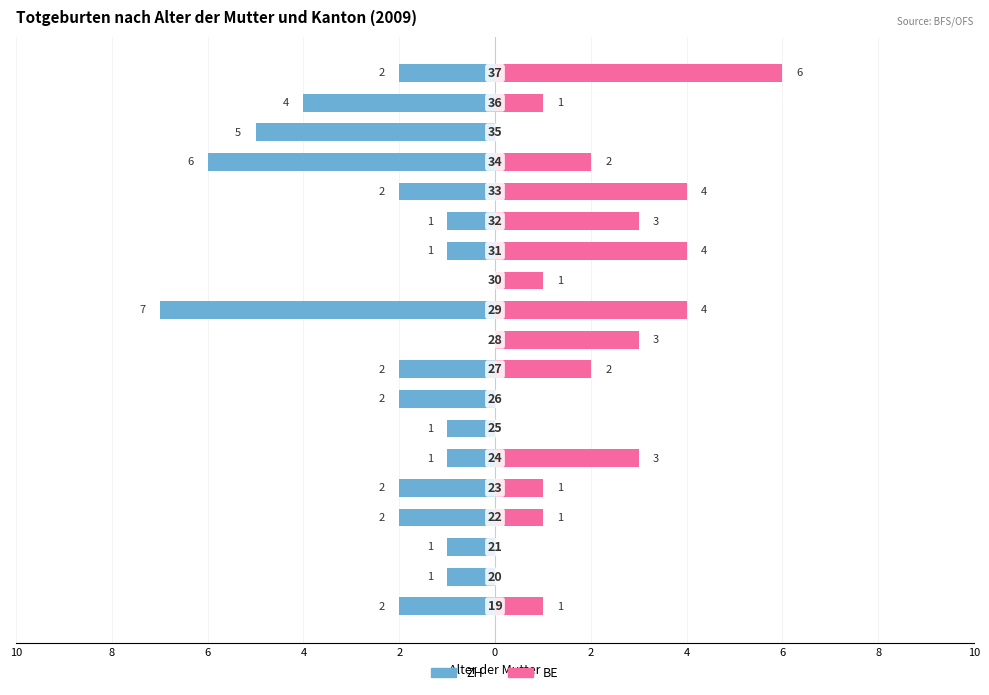

Which series has the widest spread of values?

ZH